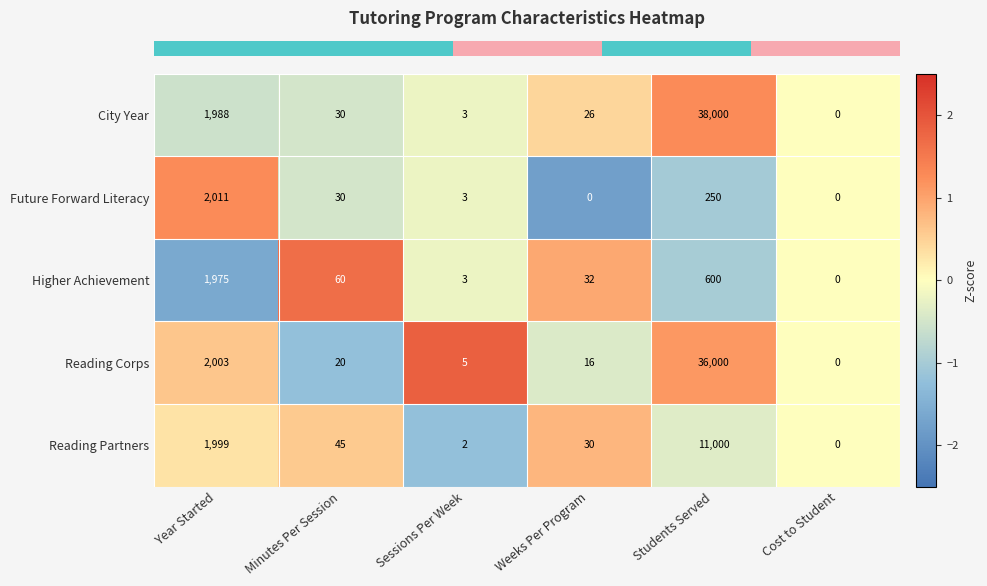

What is the sum of all Future Forward Literacy values?

2294